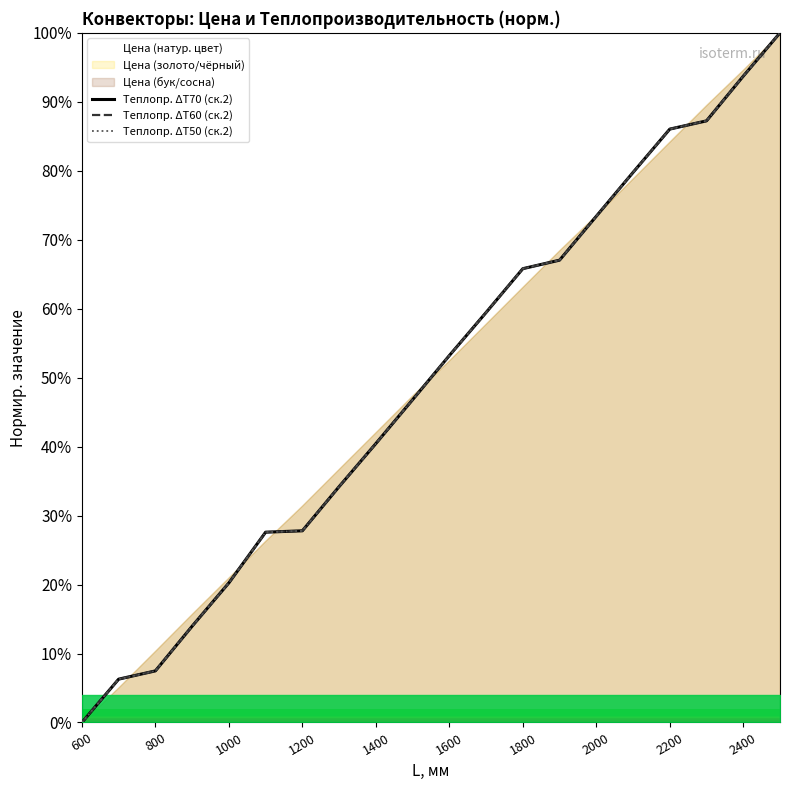

How many lines are shown in the chart?

3